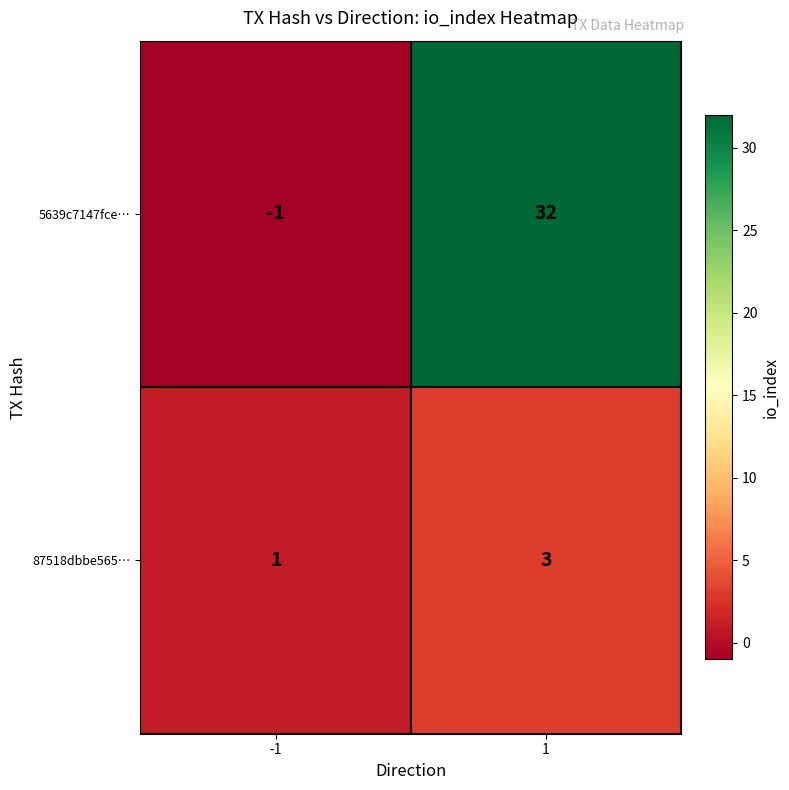

What is the highest value of the 87518dbbe565… series?

3